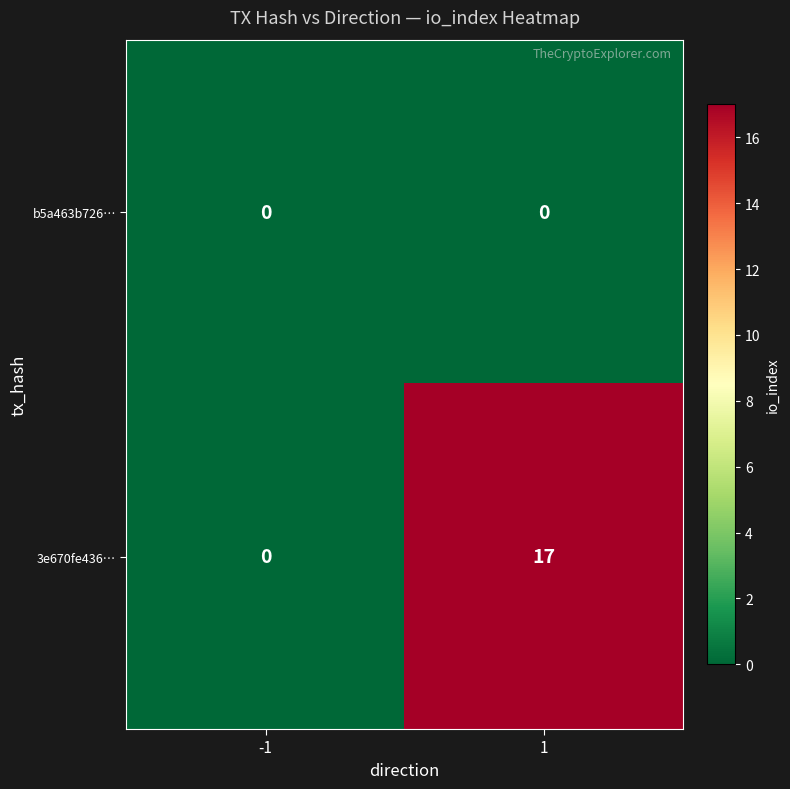

How many categories are shown in the chart?

2